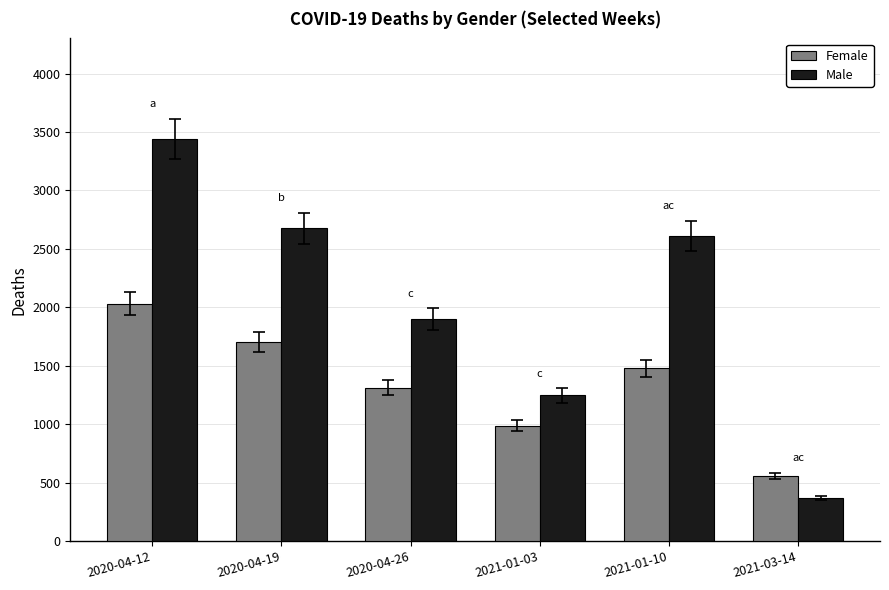

What is the difference between the Male values at 2020-04-12 and 2021-03-14?

3072